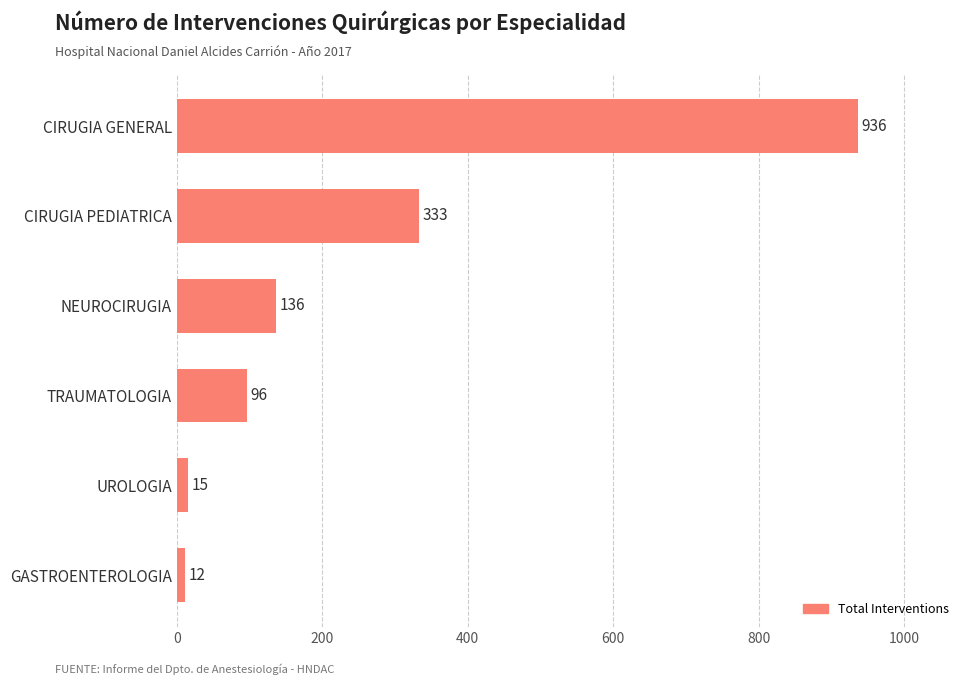

Between UROLOGIA and CIRUGIA PEDIATRICA, which is larger?

CIRUGIA PEDIATRICA